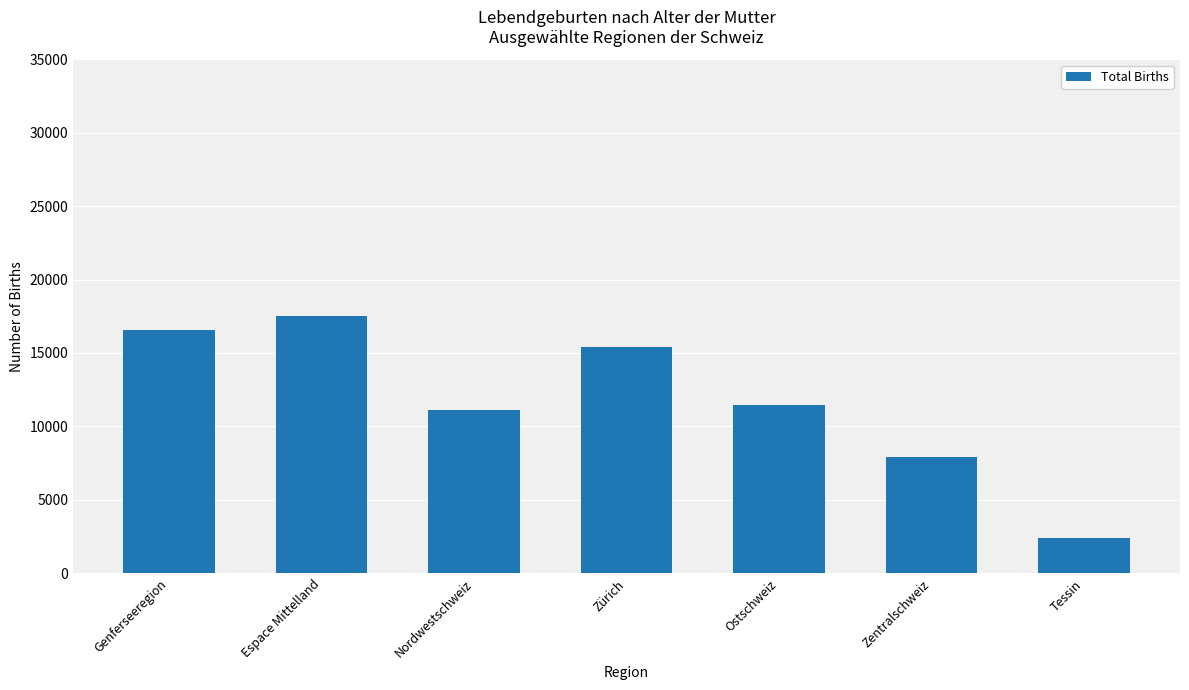

What position from the left is Tessin?

7